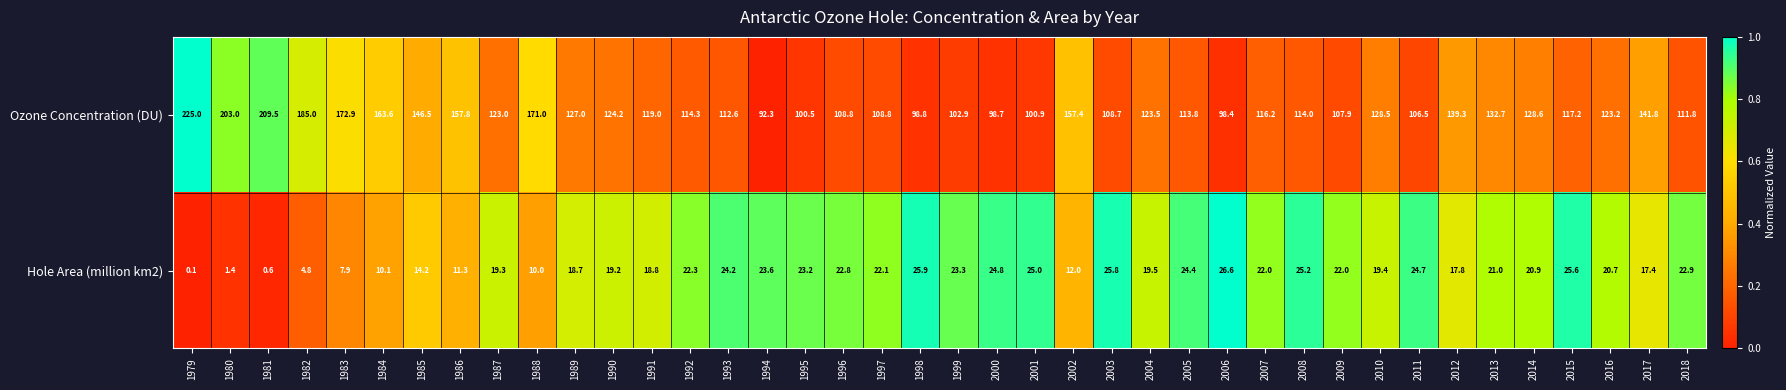

What is the difference between the highest and lowest values at 2007?

94.2